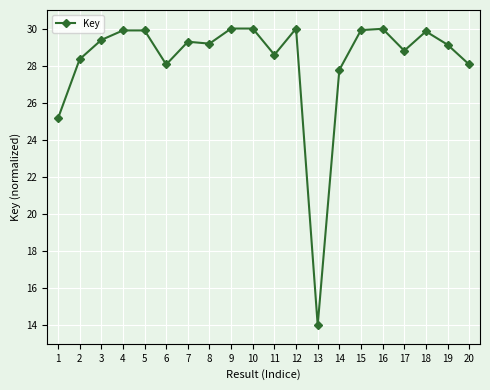

What is the minimum value shown in the chart?

14.0